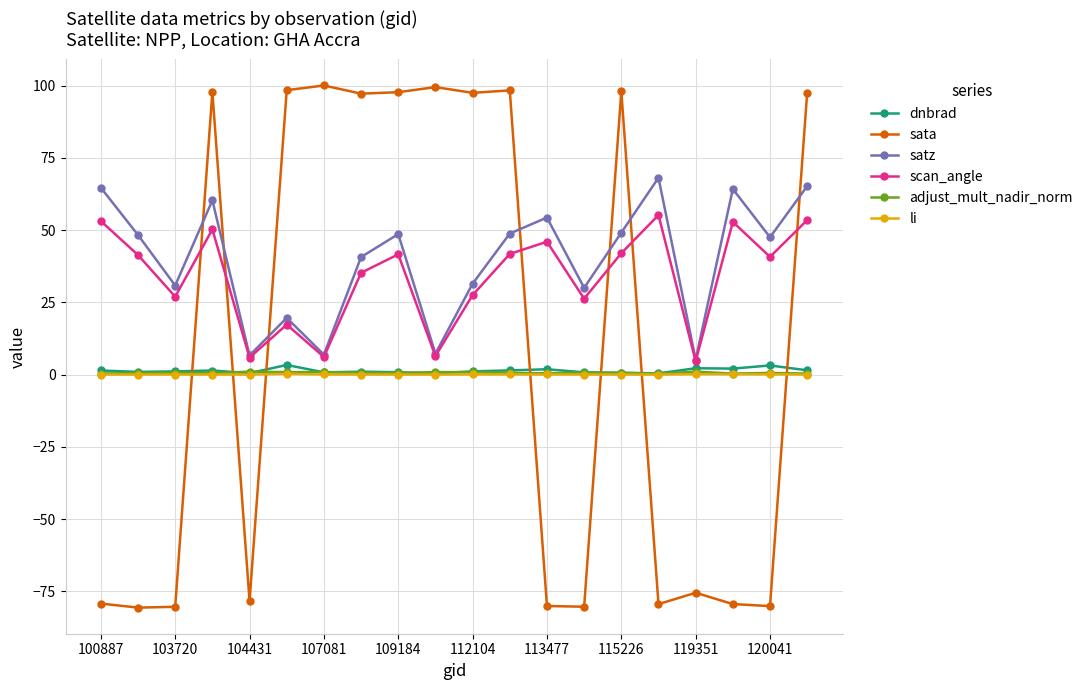

What is the minimum value shown in the chart?

-80.7